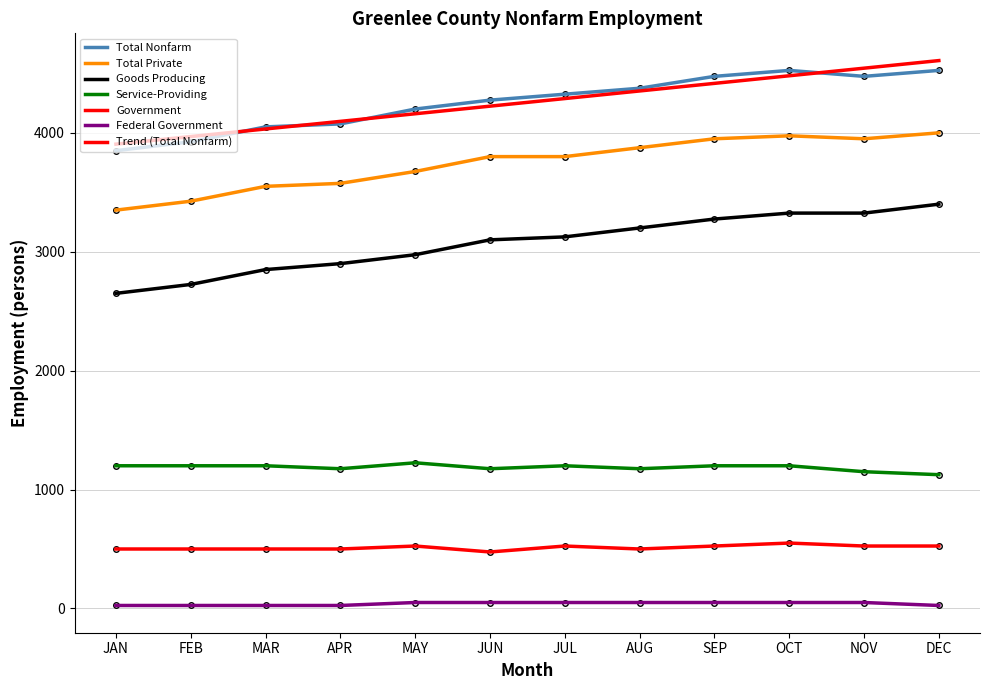

True or false: Goods Producing and Total Private cross at least once.

False